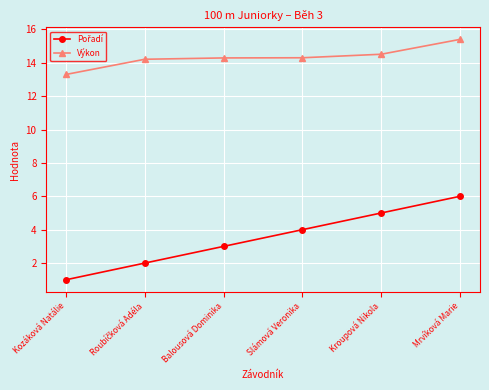

The value of Výkon at Kozáková Natálie is 13.3. True or false?

True